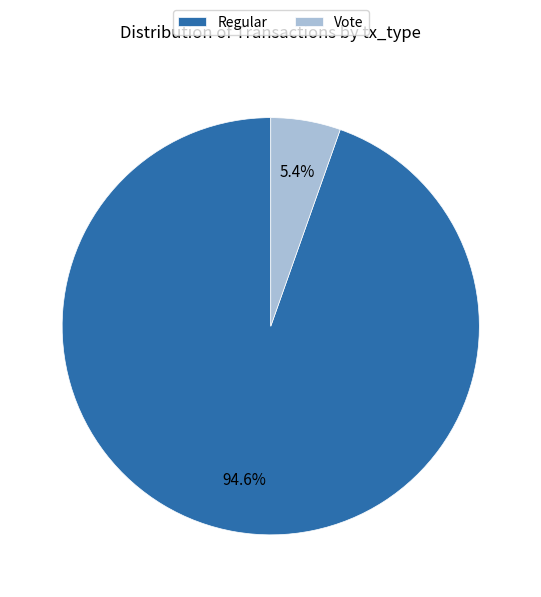

Combined, what portion of the pie is Vote and Regular?

100.0%